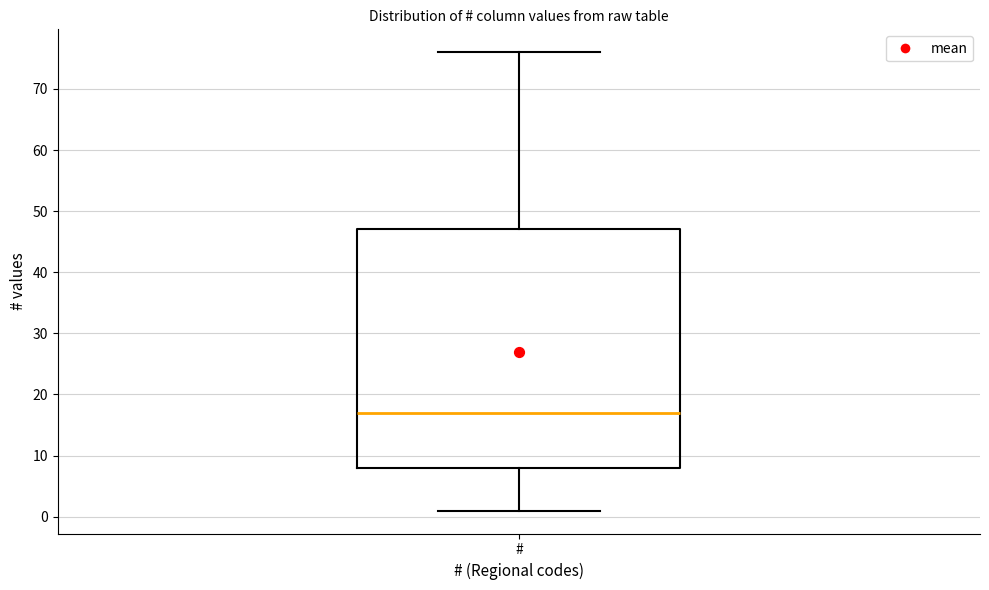

Where is the lower edge of the box for # on the y-axis? The values are not printed on the chart, so give them approximately, as read against the axis.

8